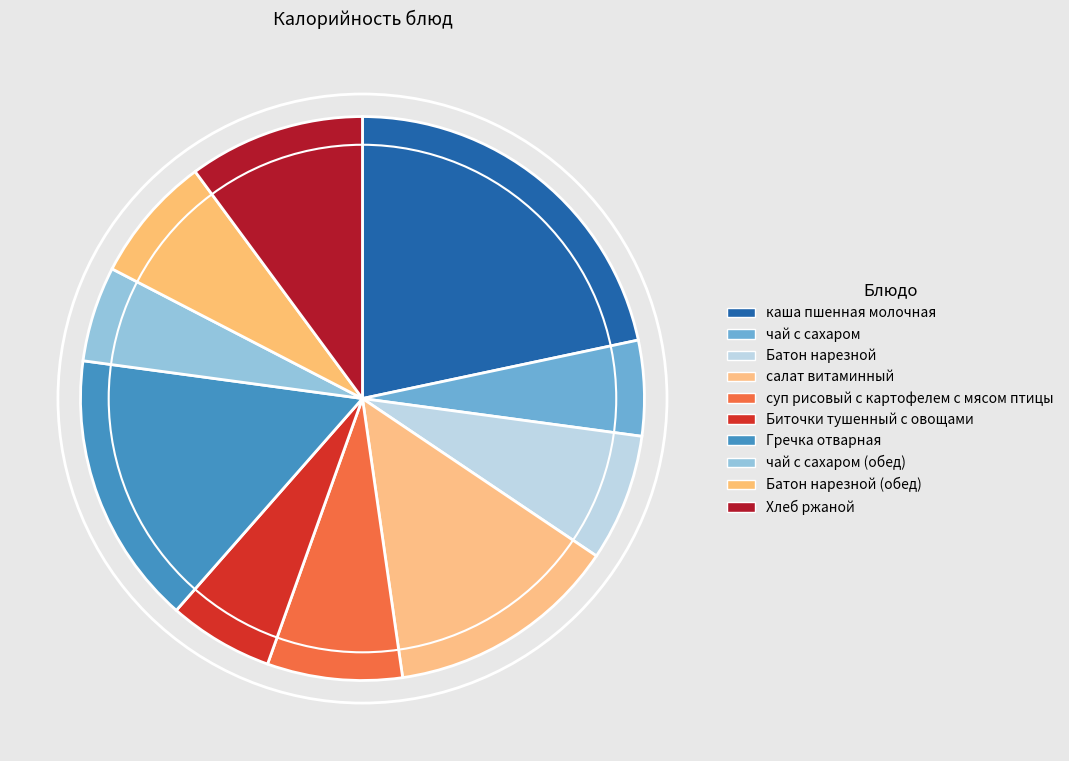

How many slices are in this pie chart?

10